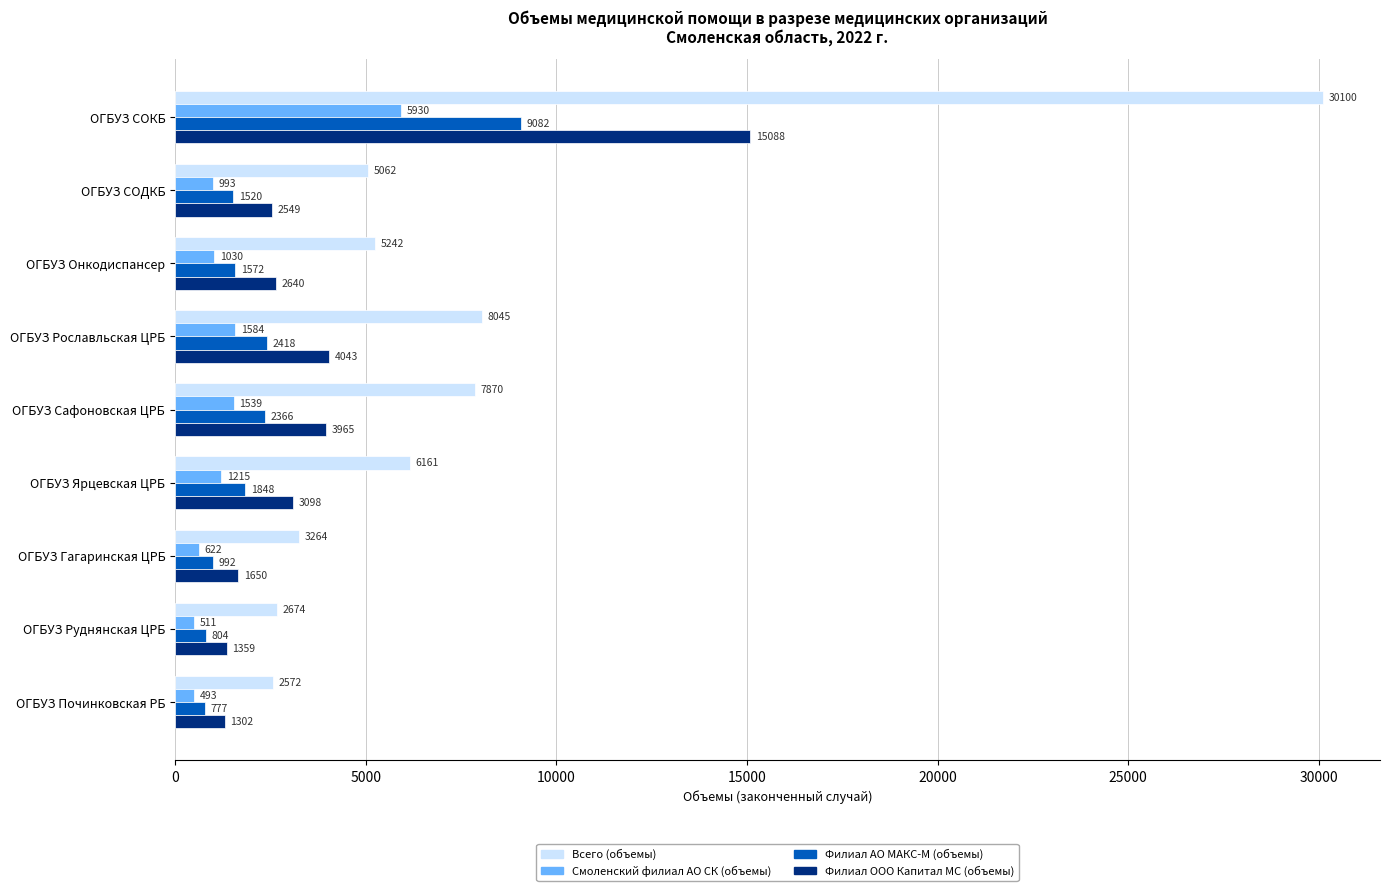

What are all the series names shown in the legend?

Всего (объемы), Смоленский филиал АО СК (объемы), Филиал АО МАКС-М (объемы), Филиал ООО Капитал МС (объемы)